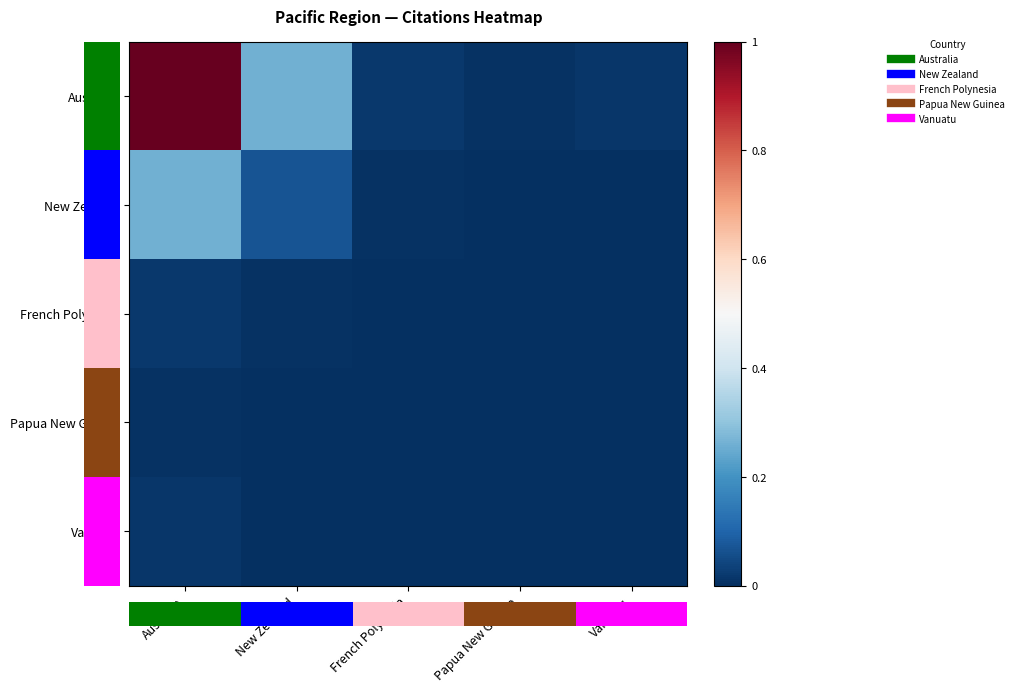

Reading left to right, list all the values displayed in this chart.

Australia: Australia=1.0	New Zealand=0.3	French Polynesia=0.0	Papua New Guinea=0.0	Vanuatu=0.0
New Zealand: Australia=0.3	New Zealand=0.1	French Polynesia=0.0	Papua New Guinea=0.0	Vanuatu=0.0
French Polynesia: Australia=0.0	New Zealand=0.0	French Polynesia=0.0	Papua New Guinea=0.0	Vanuatu=0.0
Papua New Guinea: Australia=0.0	New Zealand=0.0	French Polynesia=0.0	Papua New Guinea=0.0	Vanuatu=0.0
Vanuatu: Australia=0.0	New Zealand=0.0	French Polynesia=0.0	Papua New Guinea=0.0	Vanuatu=0.0